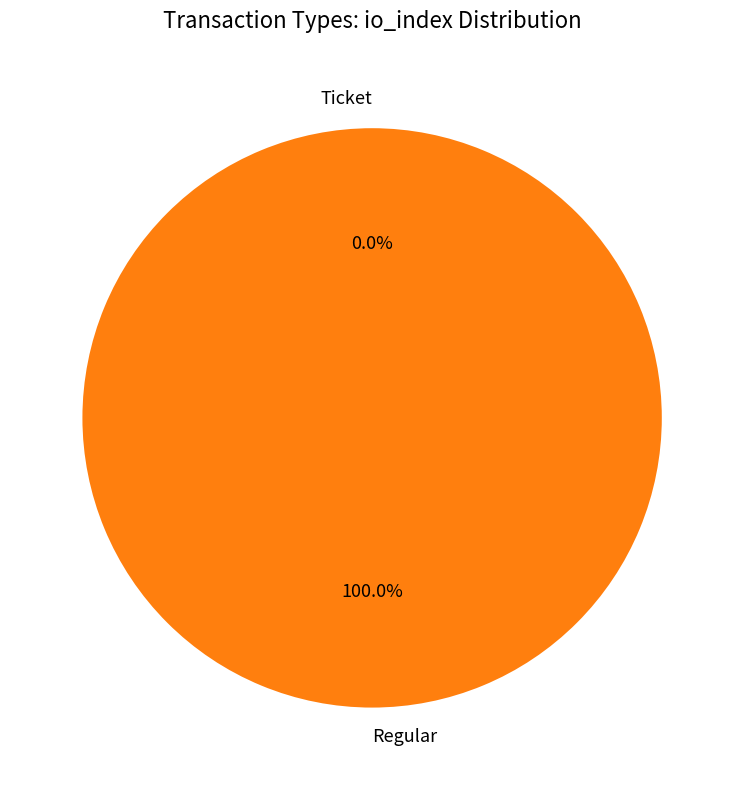

Rank the categories by value from lowest to highest.

Ticket, Regular